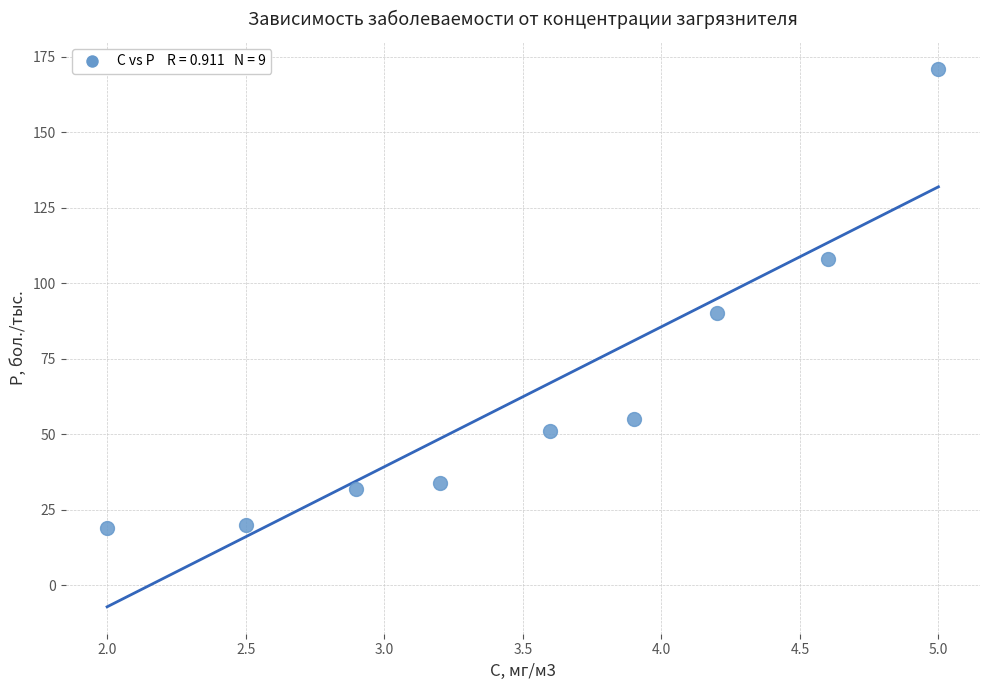

What Y value in the scatter plot is closest to 95?

90